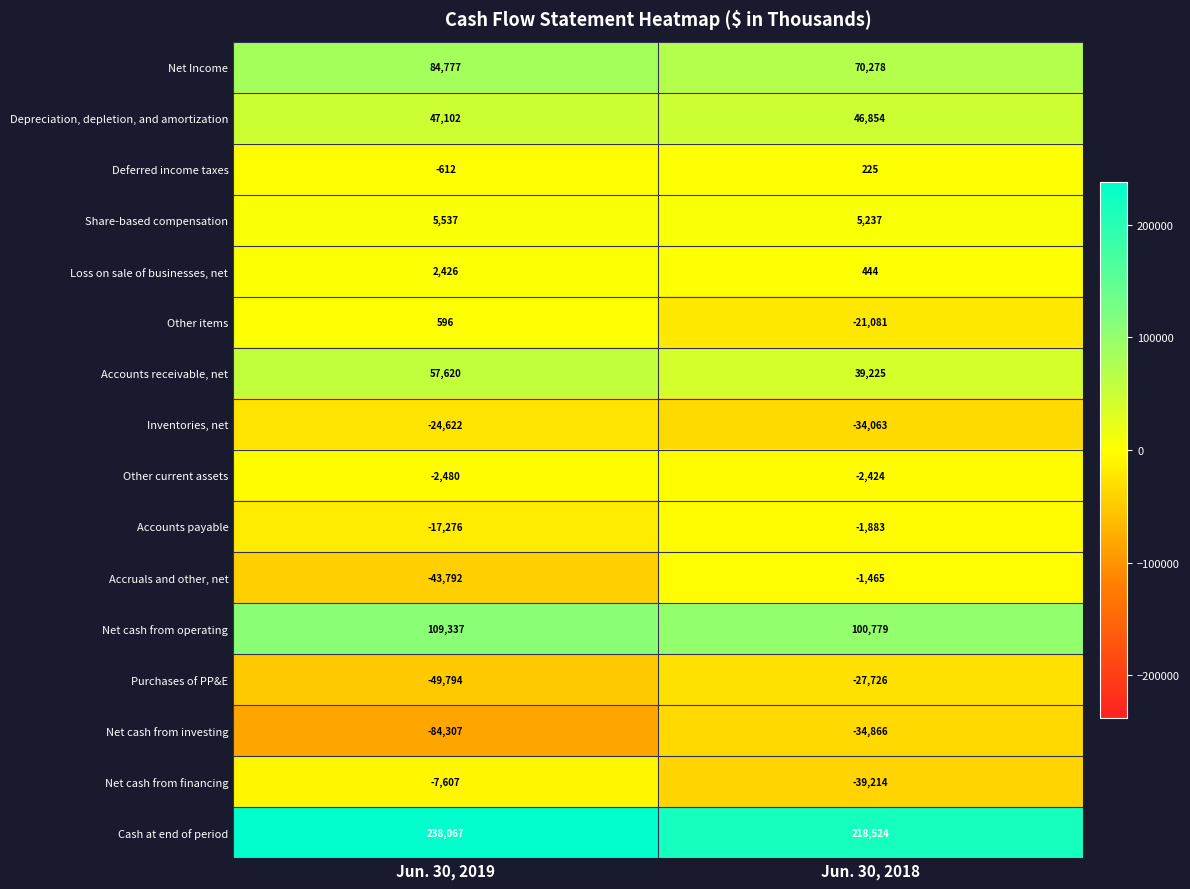

What is the sum of the Net cash from investing values at Jun. 30, 2019 and Jun. 30, 2018?

-119173